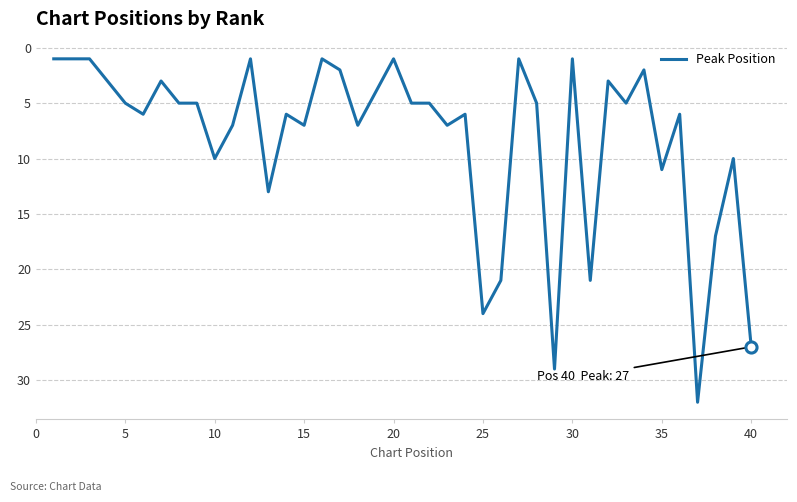

What is the difference between the maximum and minimum values?

31